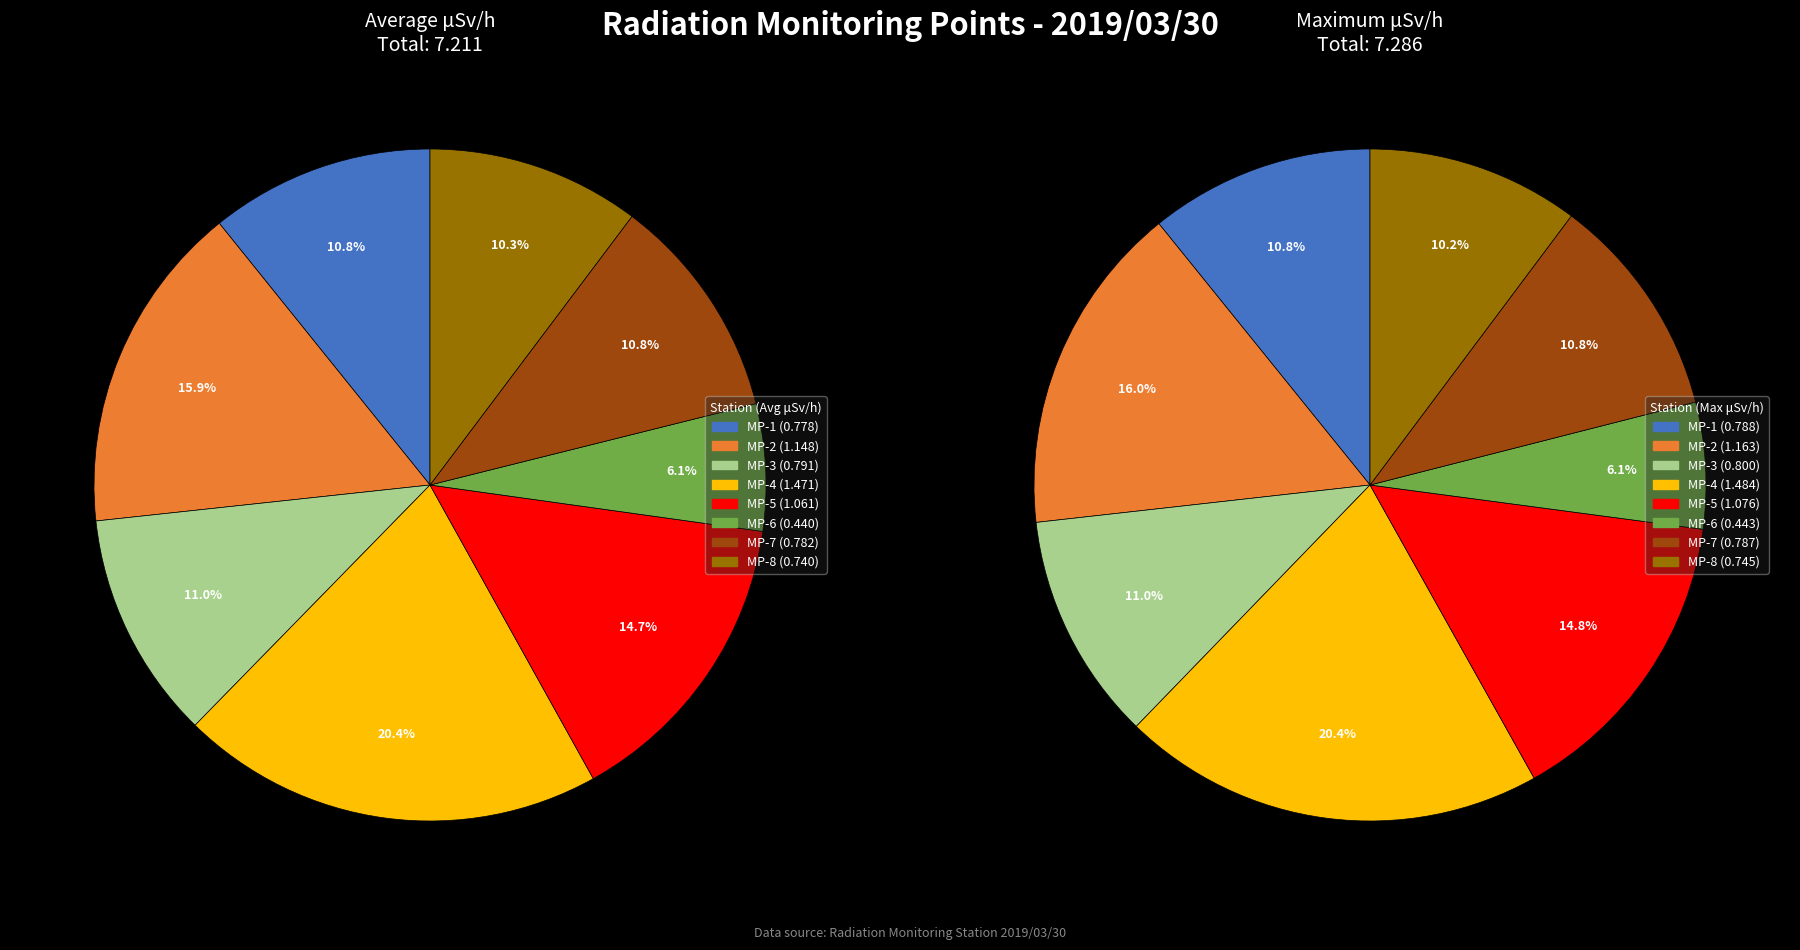

To the nearest percent, what portion does MP-1 represent?

11%